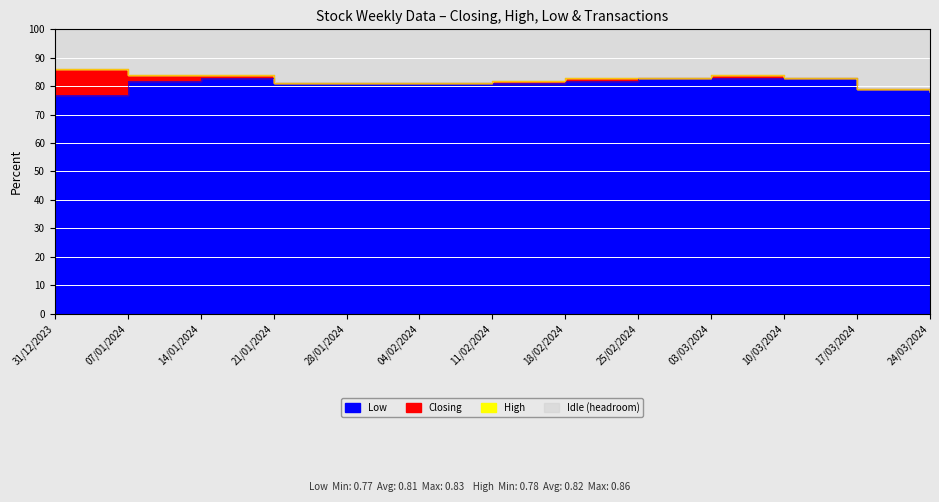

True or false: Low has a value of 83.0 at 10/03/2024.

True